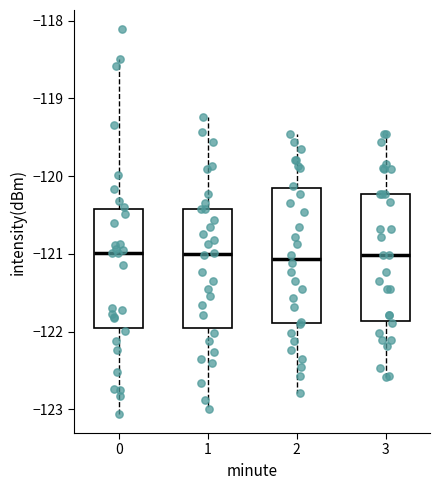

Reading left to right, read every box against the y-axis: the position of its median line, the range the box covers, and the ends of its whiskers. The values are not printed on the chart, so give them approximately, as read against the axis.

0: median -121.0, box -122.0 to -120.4, whiskers -123.1 to -118.5
1: median -121.0, box -122.0 to -120.4, whiskers -123.0 to -119.2
2: median -121.1, box -121.9 to -120.2, whiskers -122.8 to -119.5
3: median -121.0, box -121.9 to -120.2, whiskers -122.6 to -119.5